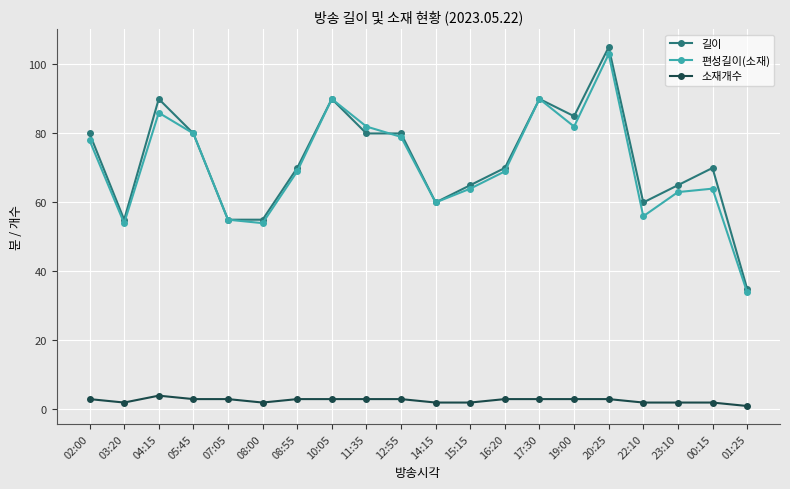

What is the difference between the highest and lowest values at 08:55?

67